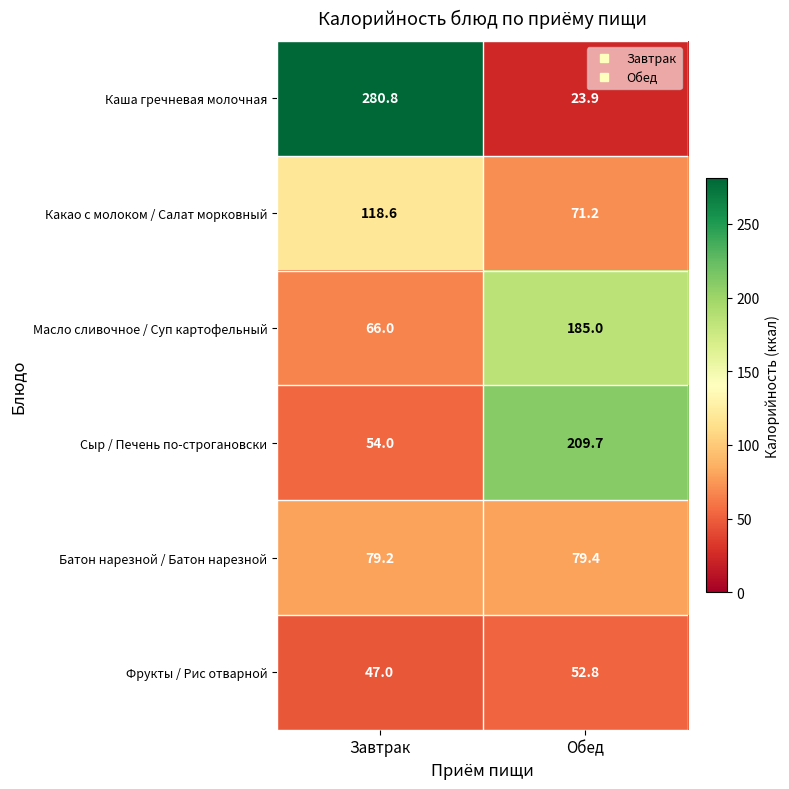

The value of Сыр / Печень по-строгановски at Завтрак is 19.5. True or false?

False